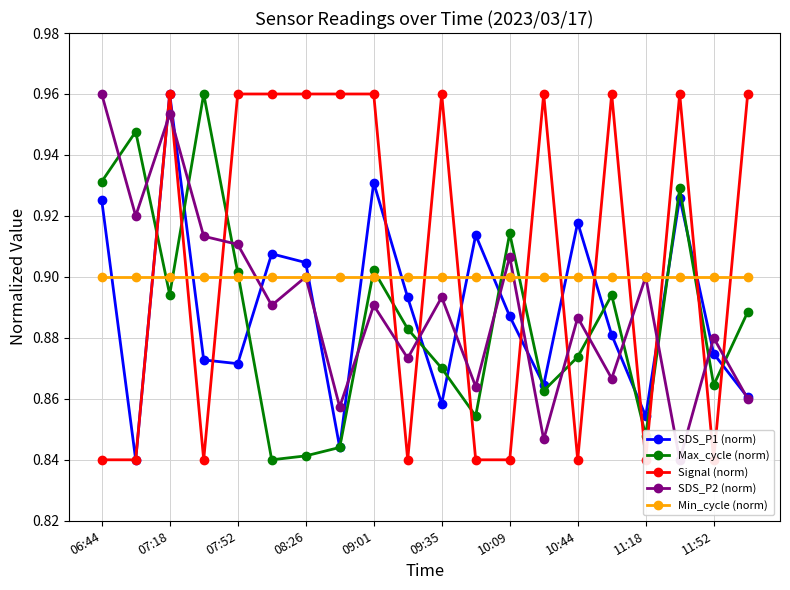

True or false: SDS_P2 (norm) has more than 1 points higher than both neighbors.

True